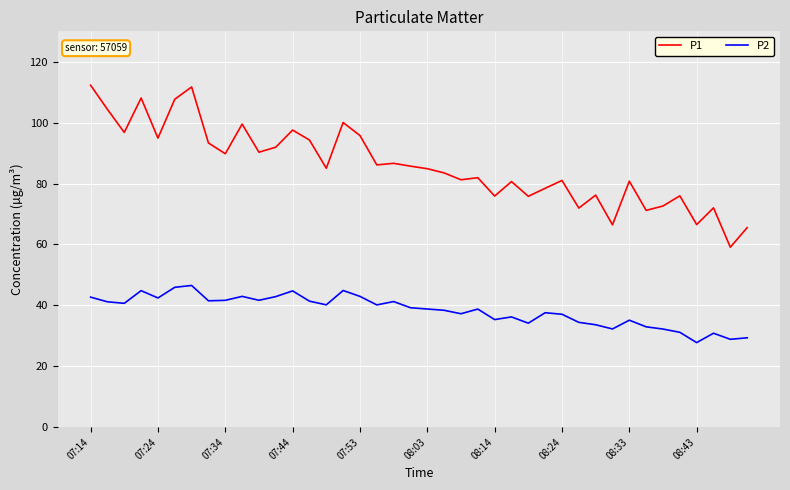

How many series are shown in this chart?

2